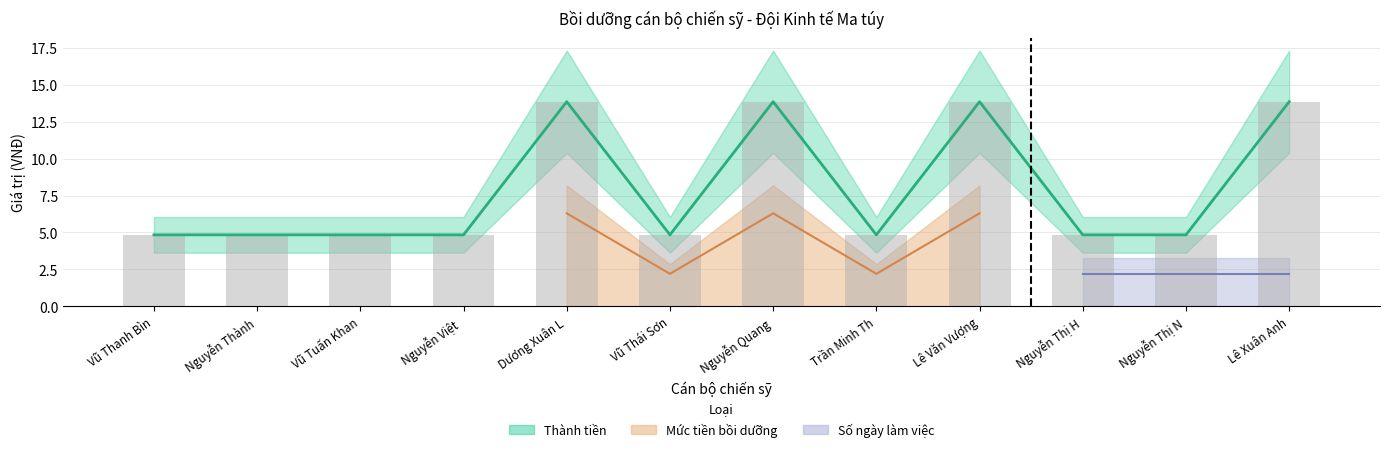

Which series has the largest range (max minus min)?

Thành tiền